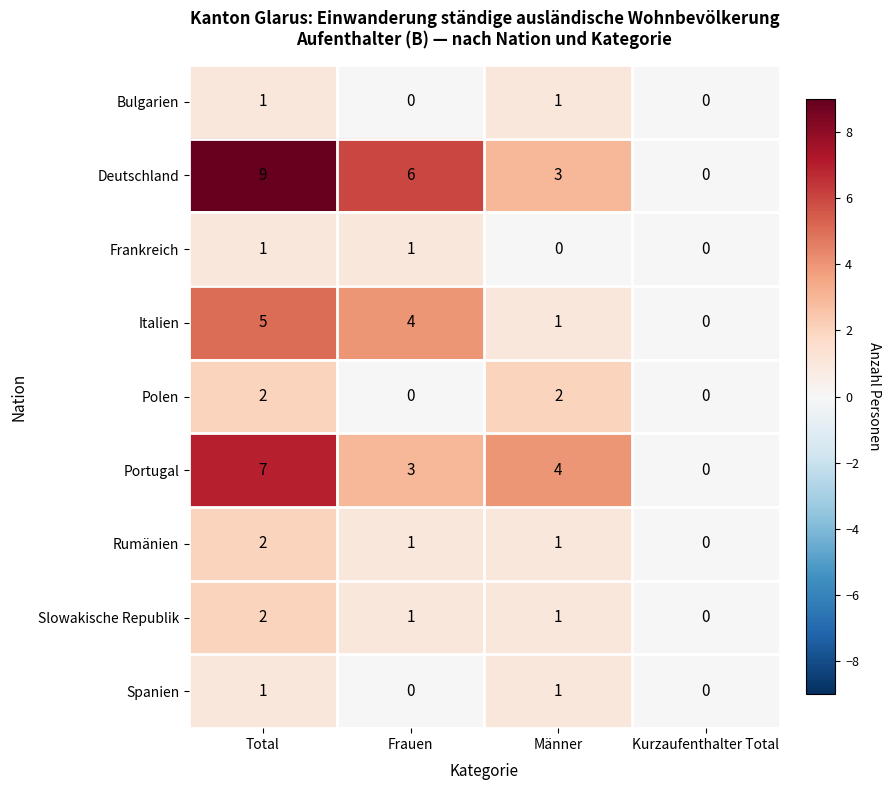

True or false: Bulgarien has a value of 0 at Kurzaufenthalter Total.

True